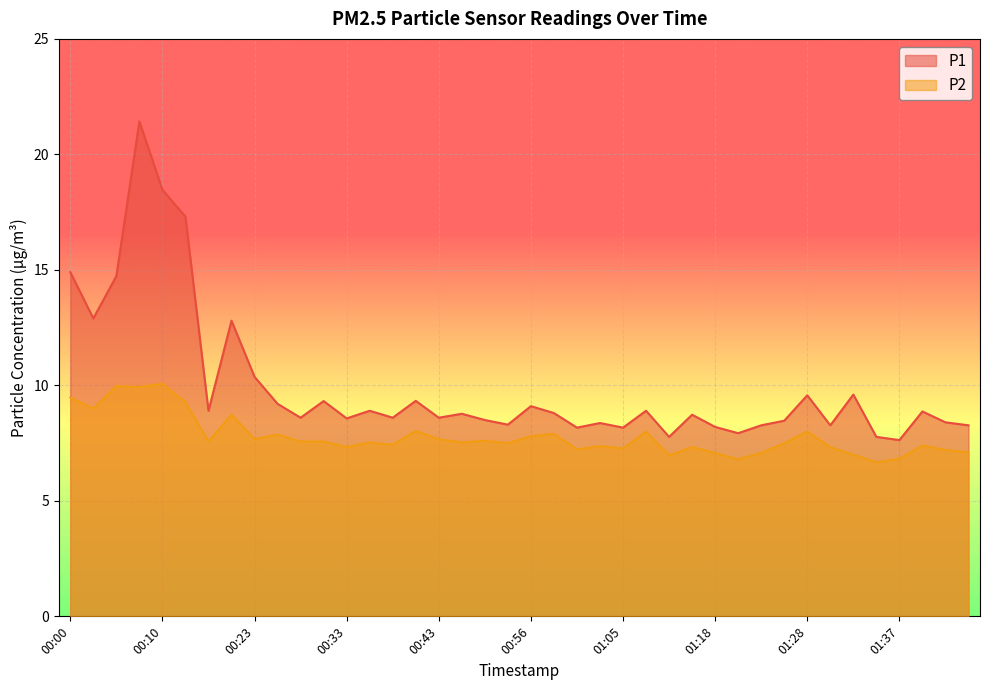

What is the sum of all P2 values?

311.1